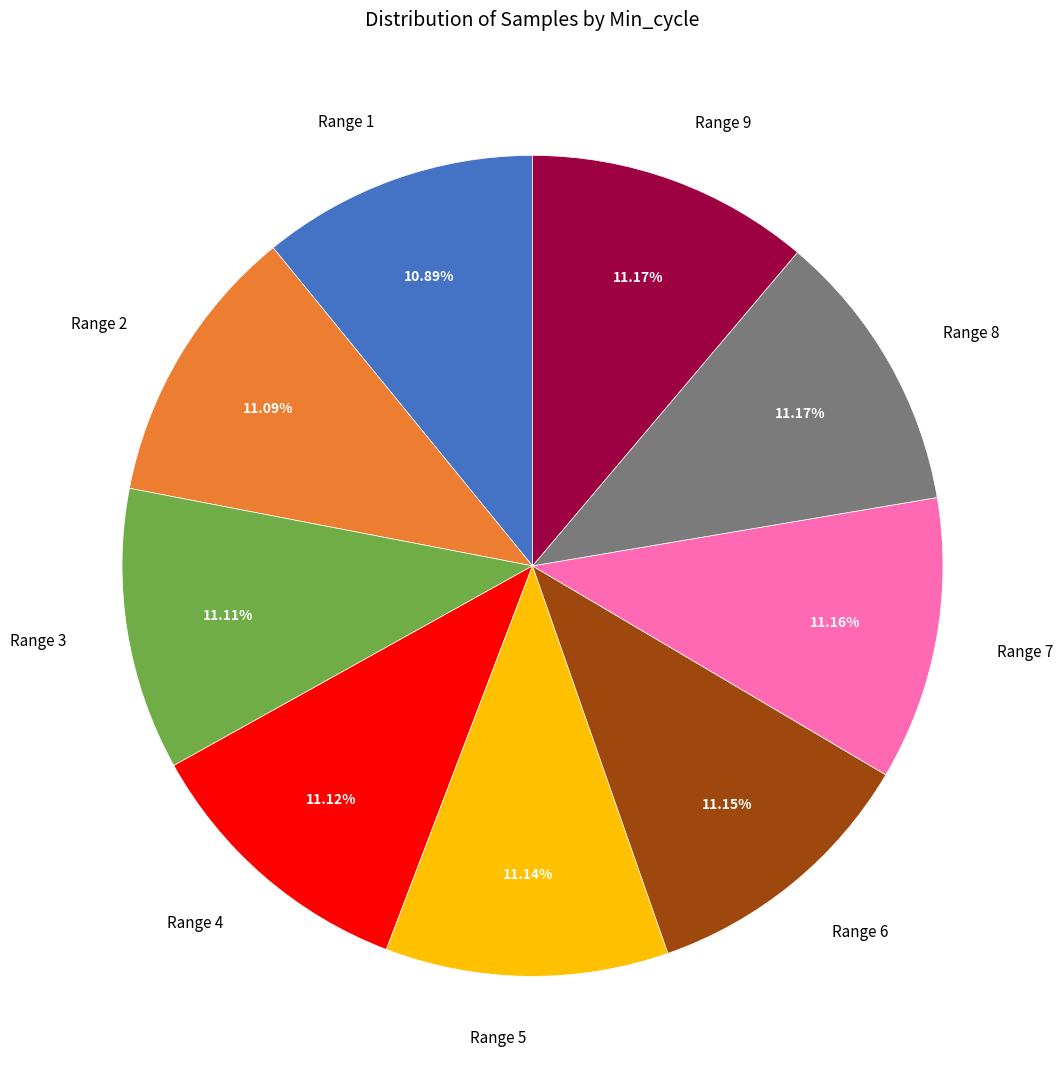

Do Range 7 and Range 9 together represent more than half of the pie?

No